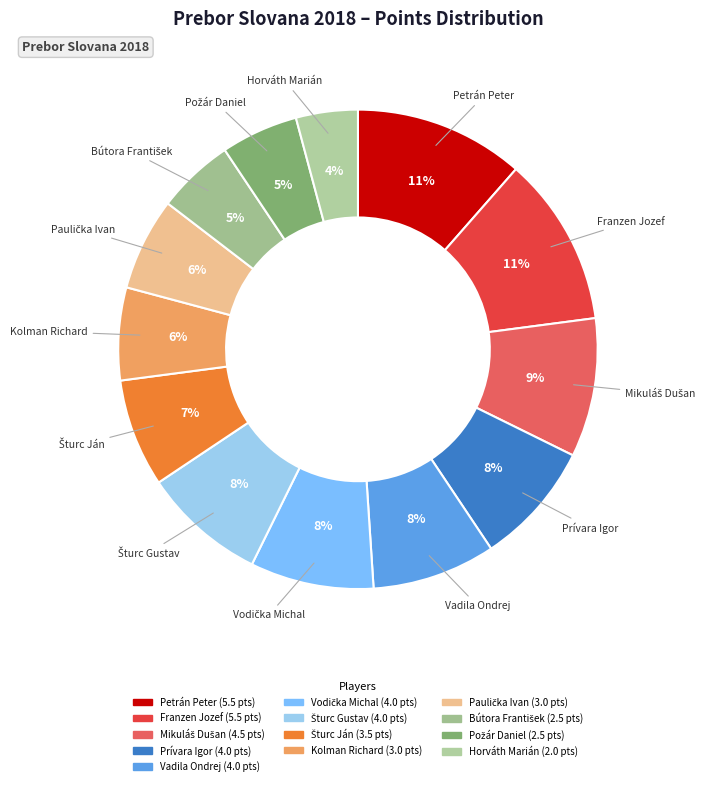

To the nearest percent, what is the difference between the largest and smallest slice percentages?

7%